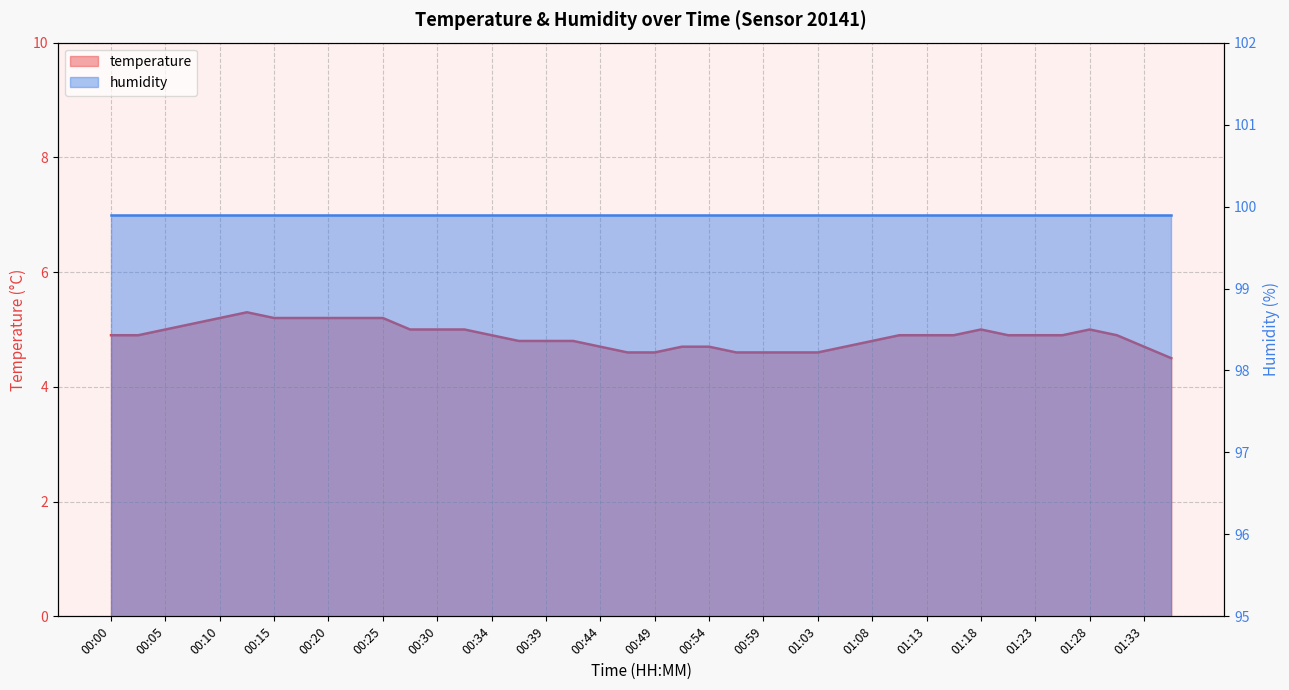

Does the chart display data point markers on the line(s)?

No